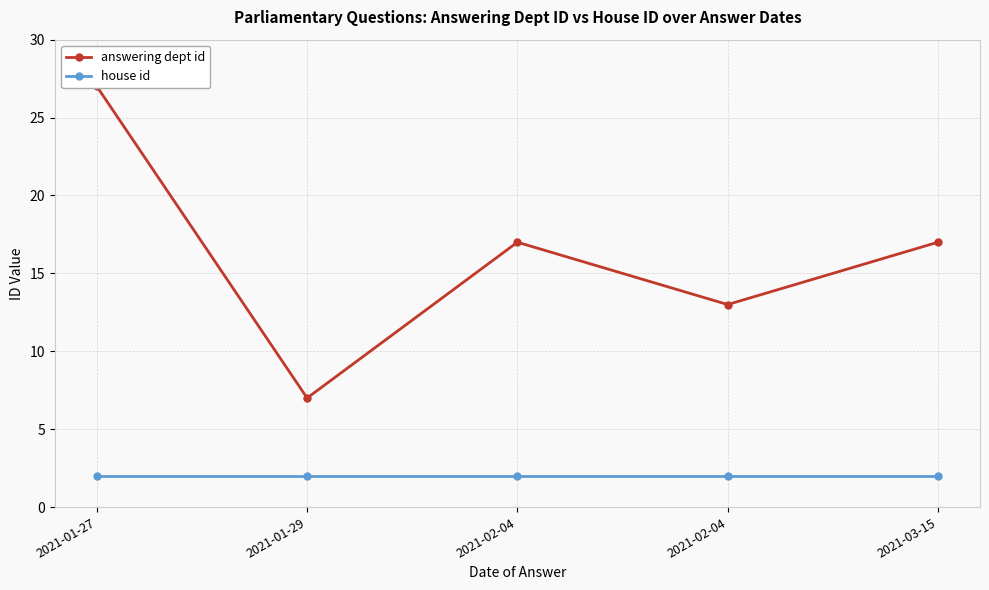

True or false: answering dept id has a value of 35 at 2021-01-27.

False